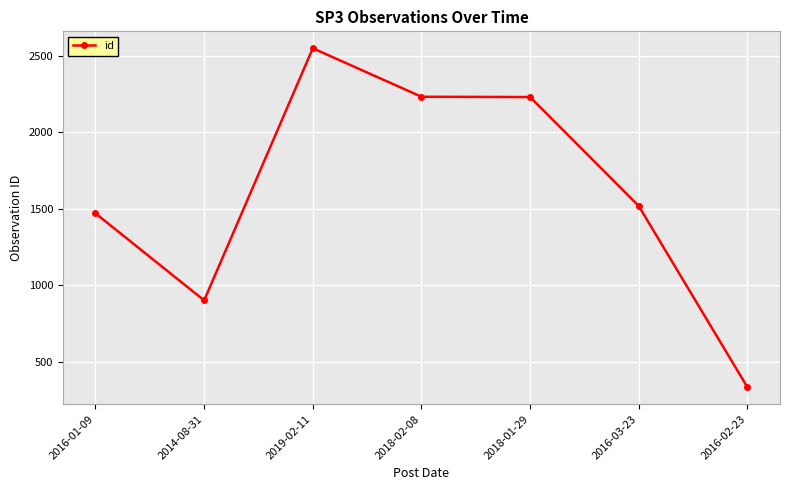

What is the change in value from 2016-01-09 to 2016-02-23?

-1137